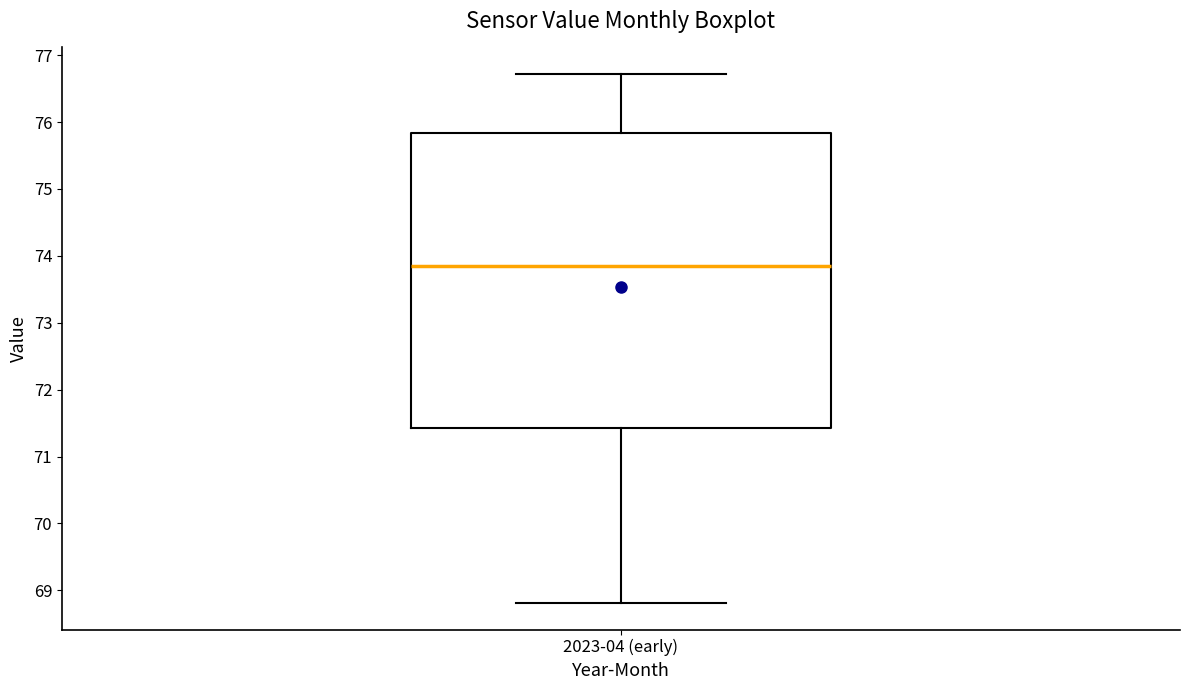

Where does the lower whisker of the box for 2023-04 (early) end on the y-axis? The values are not printed on the chart, so give them approximately, as read against the axis.

68.8